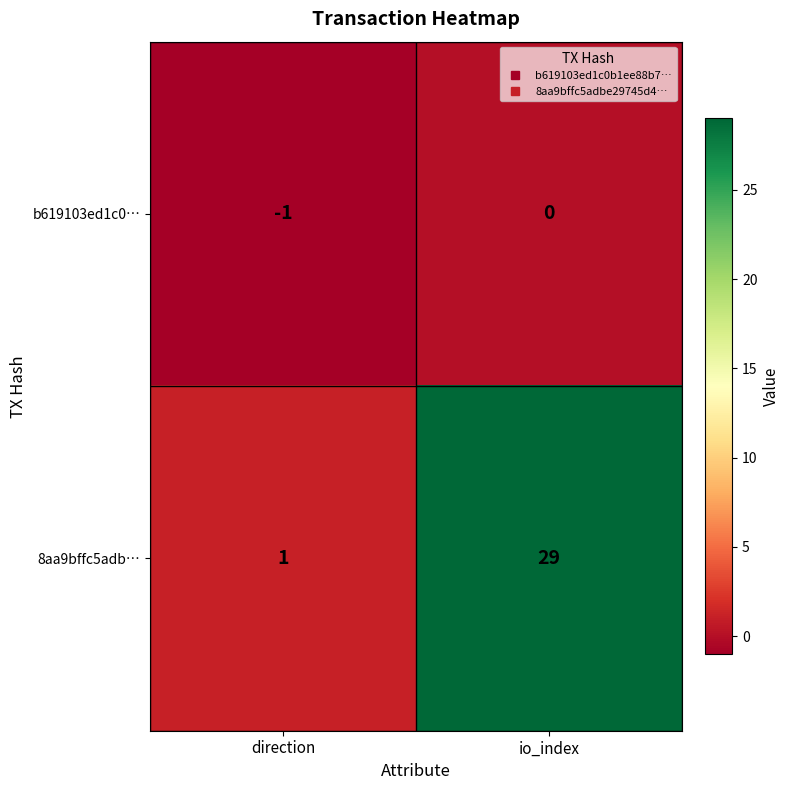

Which series has the largest total across all categories?

8aa9bffc5adb…